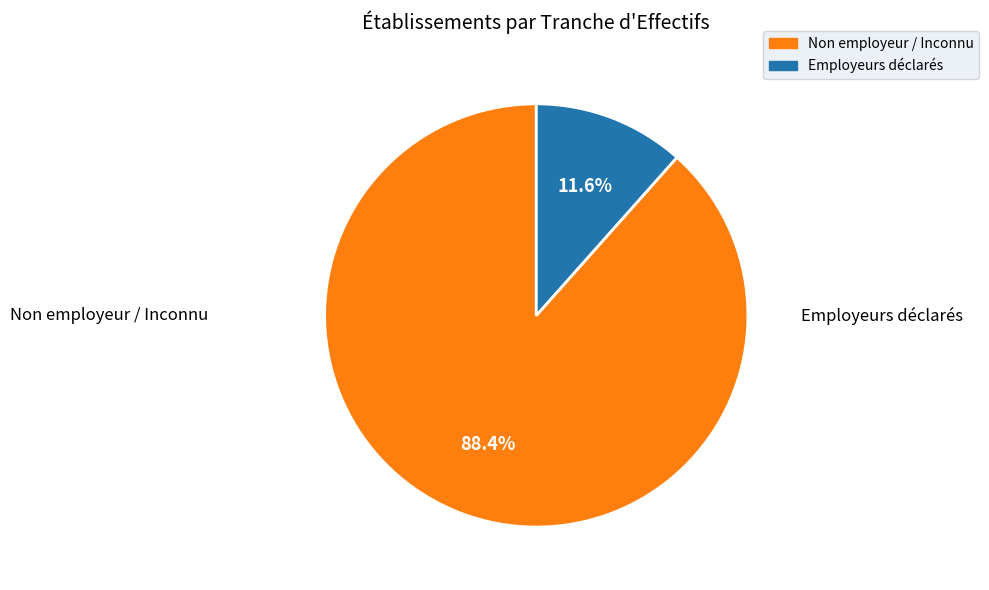

Does any single category account for the majority?

Yes